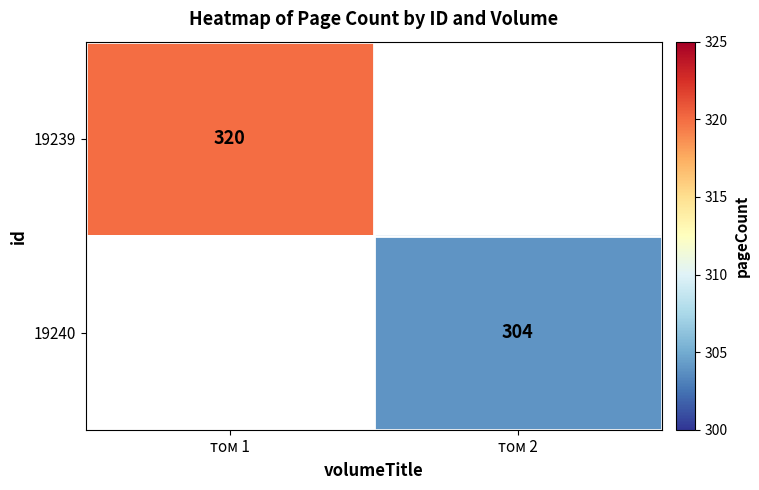

The value of 19240 at том 2 is 99. True or false?

False